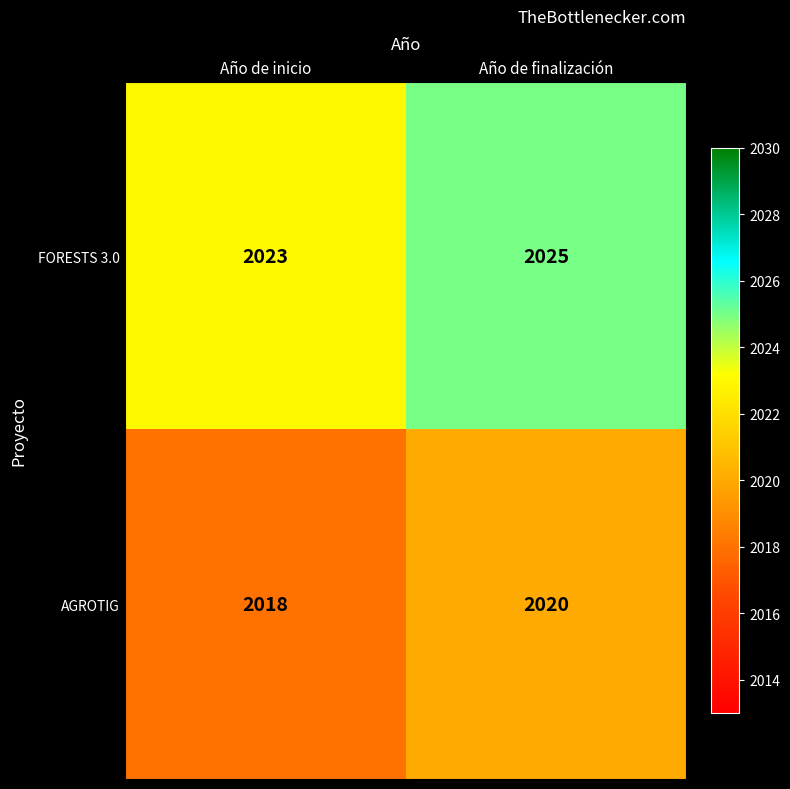

What is the difference between the highest and lowest values at Año de inicio?

5